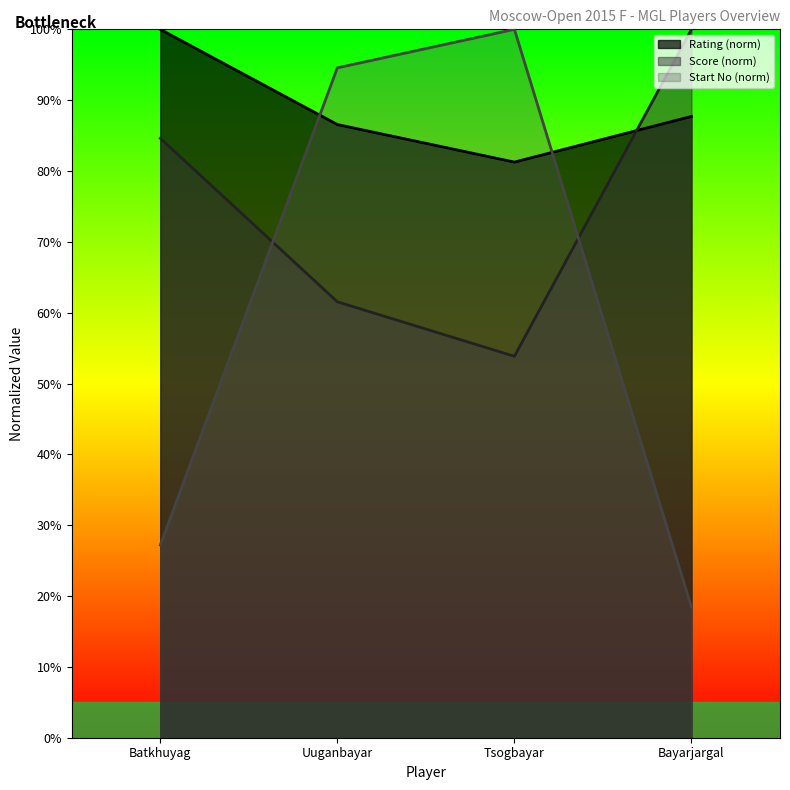

True or false: Score (norm) has a value of 53.8 at Tsogbayar.

True